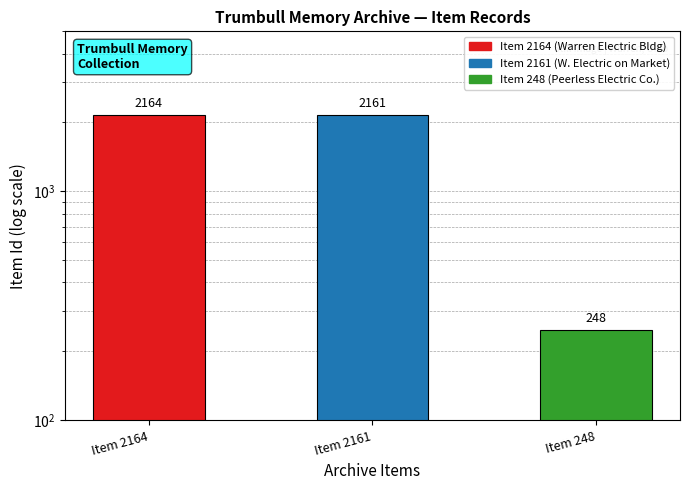

Count the number of categories in the chart.

3